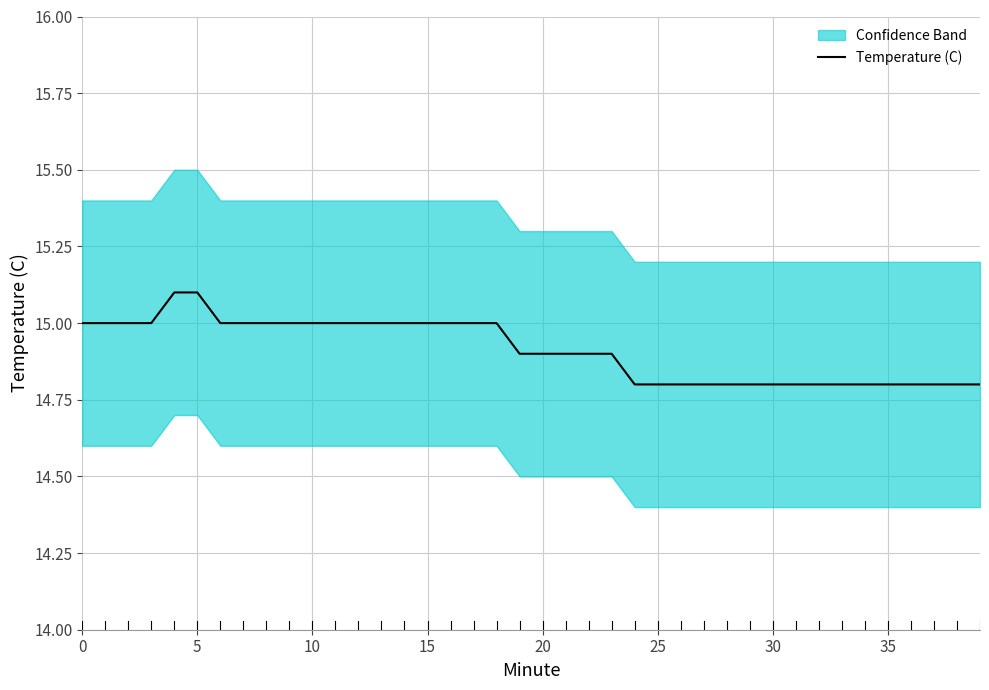

The Temperature (C) series shows 6.6 at 35. True or false?

False